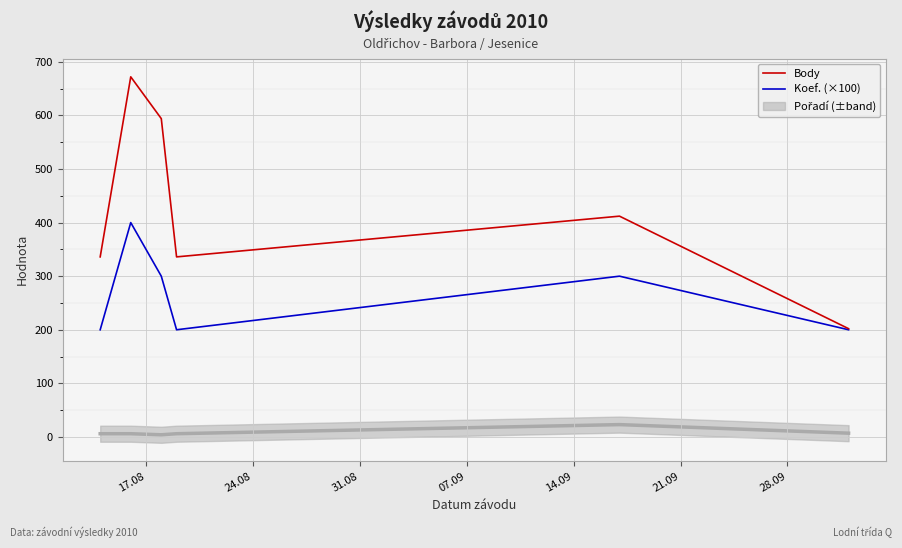

What is the sum of all Koef. (×100) values?

1600